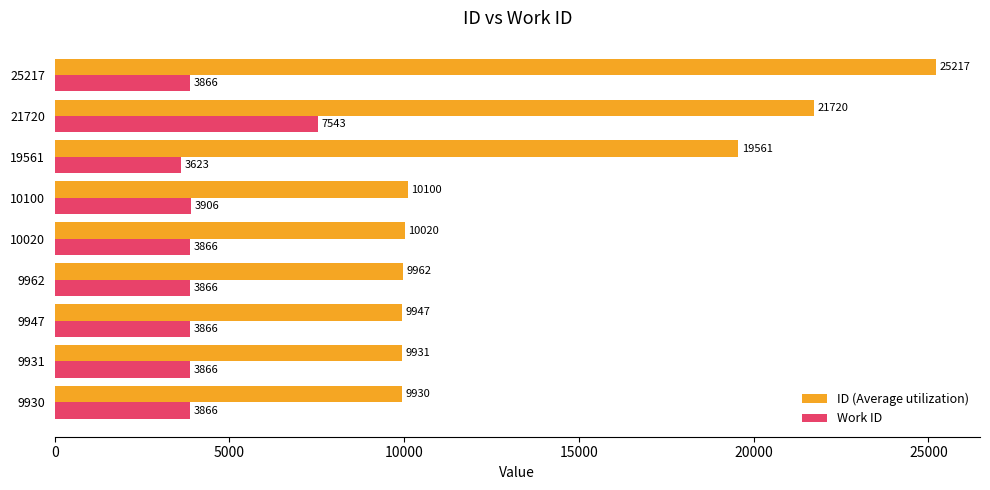

What is the total value across all series at 9930?

13796